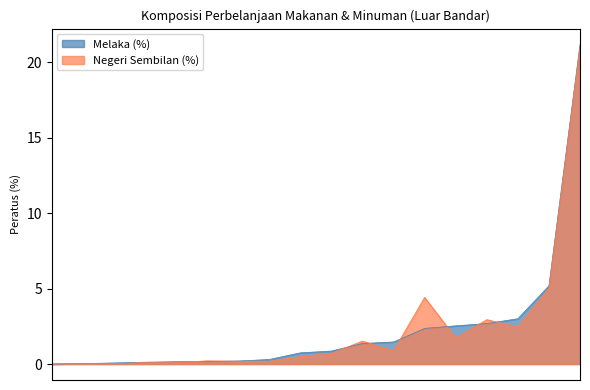

What is the sum of all Negeri Sembilan (%) values?

42.0